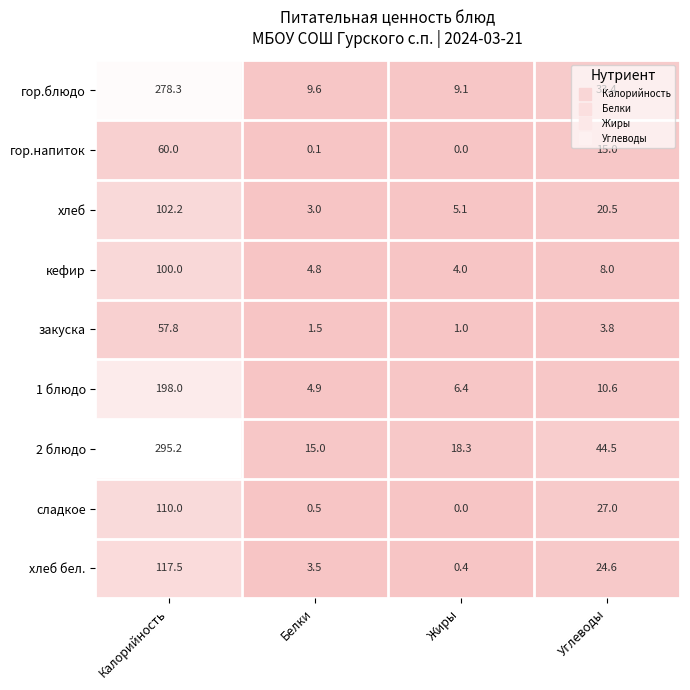

List the series in order of their peak value, lowest first.

закуска, гор.напиток, кефир, хлеб, сладкое, хлеб бел., 1 блюдо, гор.блюдо, 2 блюдо